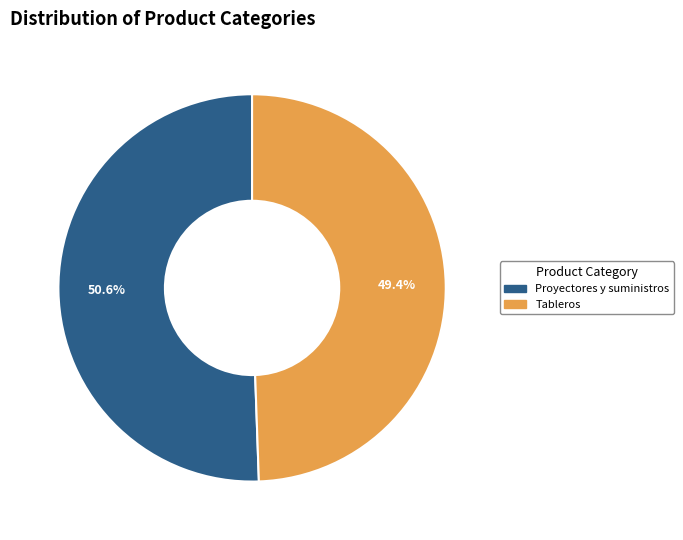

The Proyectores y suministros slice represents 51% of the pie. True or false?

True